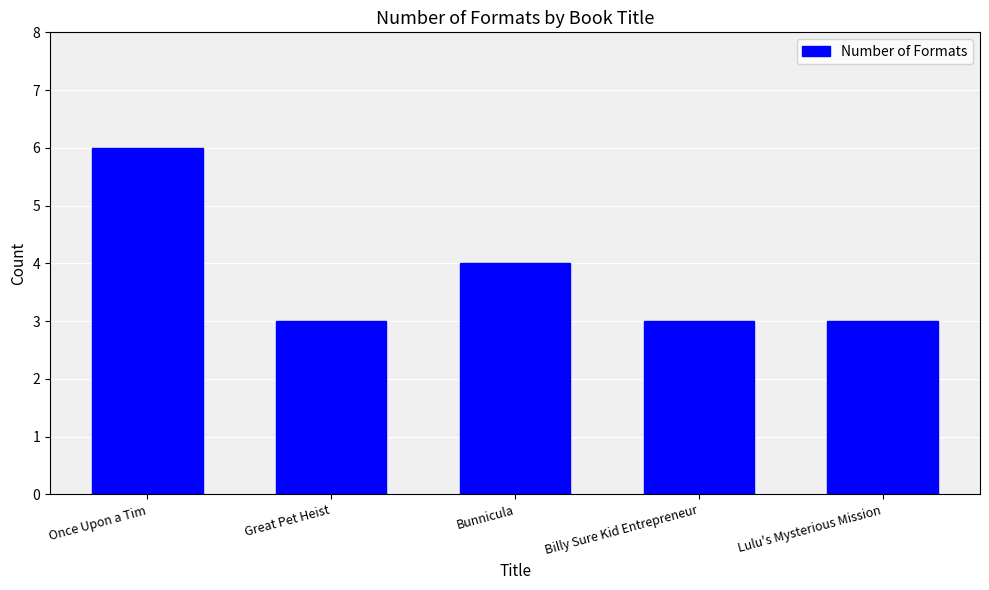

Between Bunnicula and Once Upon a Tim, which is larger?

Once Upon a Tim